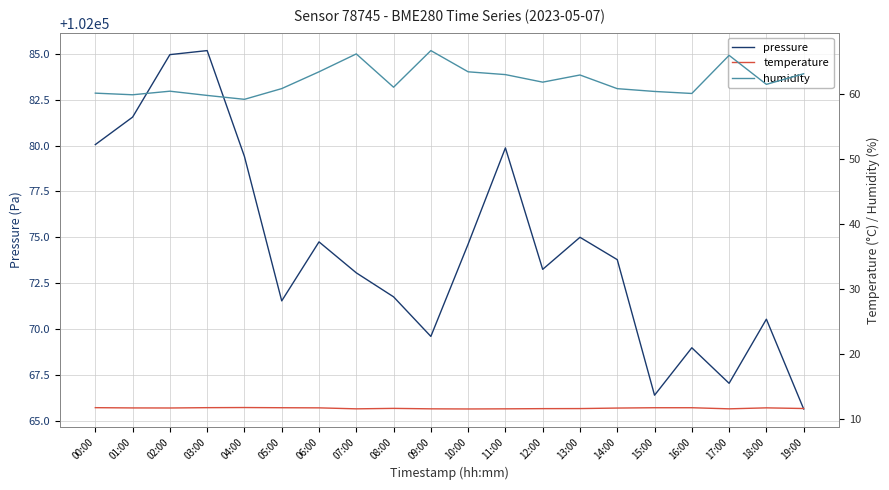

Rank the categories by pressure value from lowest to highest.

19:00, 15:00, 17:00, 16:00, 09:00, 18:00, 05:00, 08:00, 07:00, 12:00, 14:00, 10:00, 06:00, 13:00, 04:00, 11:00, 00:00, 01:00, 02:00, 03:00